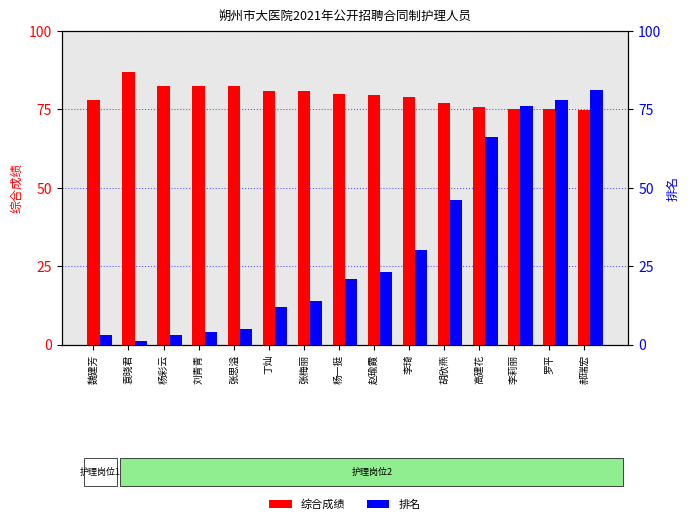

How many values in the 综合成绩 series exceed 79?

8